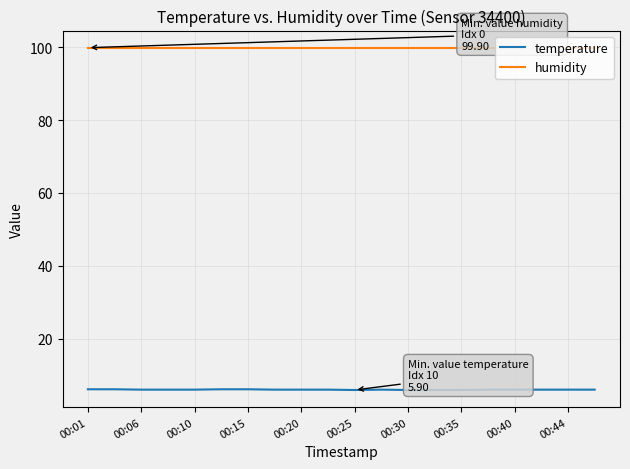

True or false: humidity and temperature intersect in this chart.

False